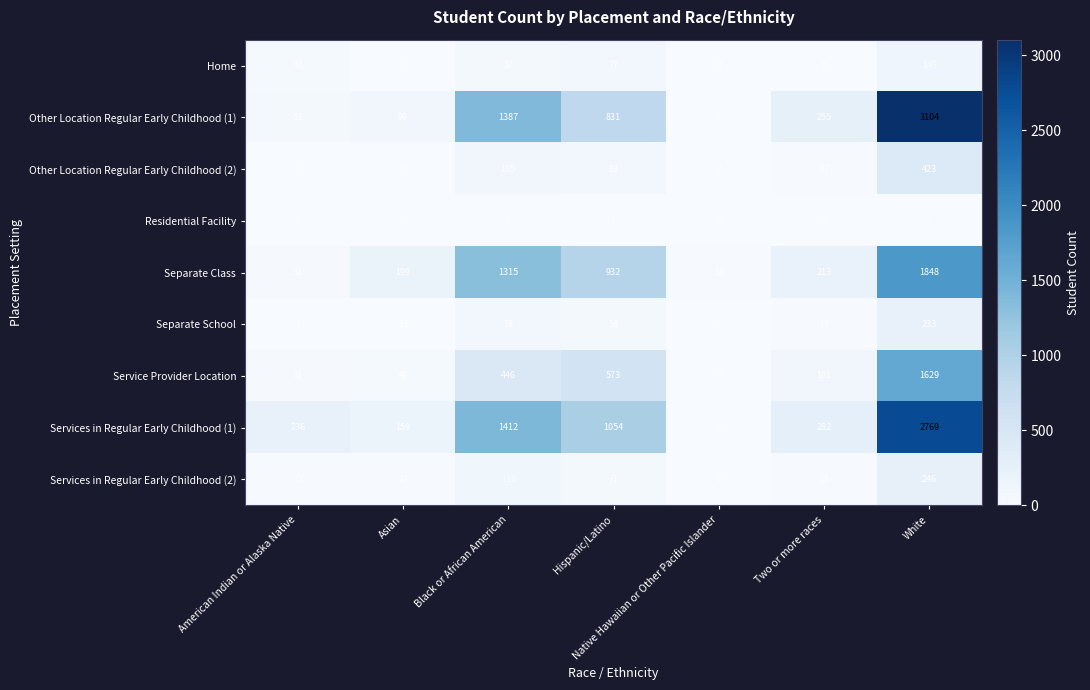

At which category is the sum across all series the highest?

White